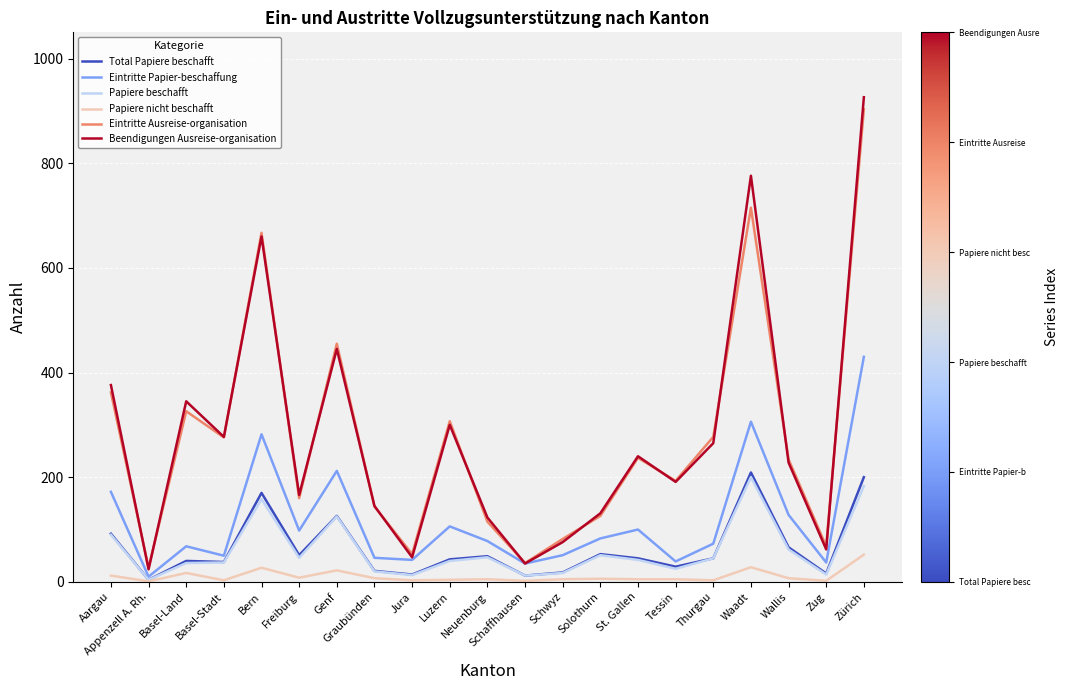

What is the difference between the maximum and minimum values in the Beendigungen Ausreise-organisation series?

902